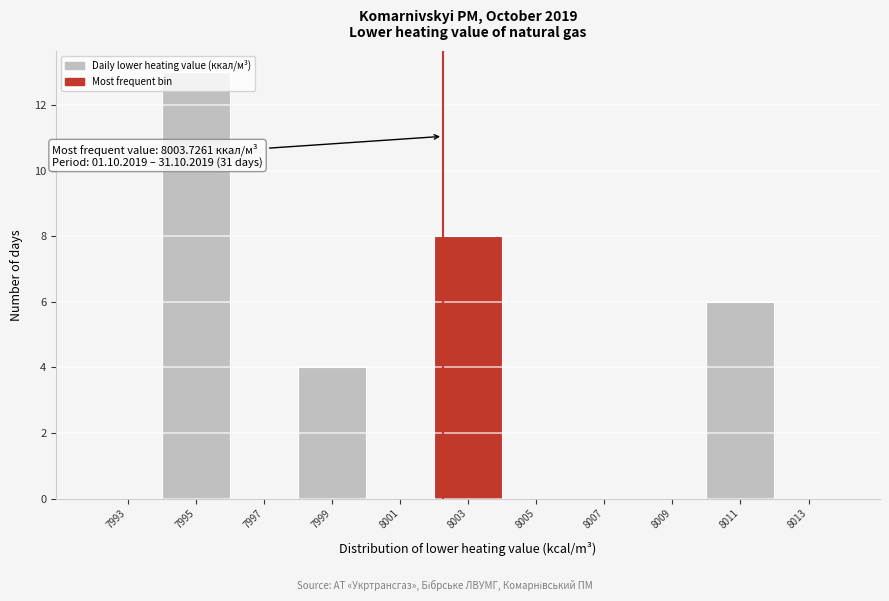

Which has a higher value, 8011 or 7993?

8011